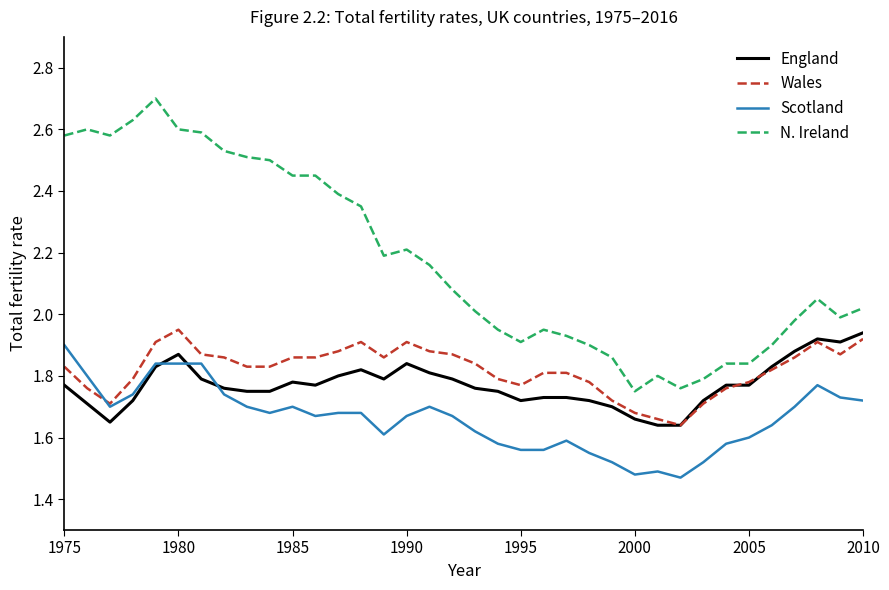

Which series has the widest spread of values?

N. Ireland